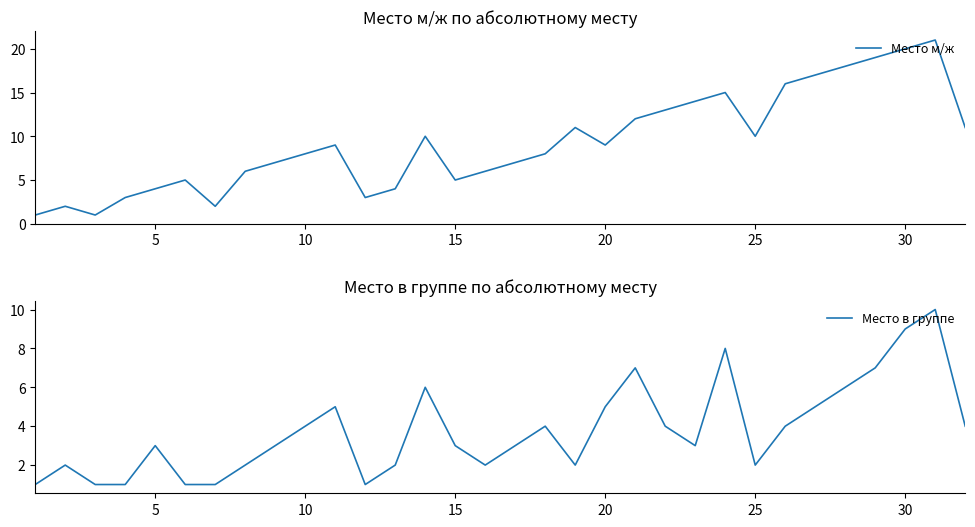

What is the highest value of the Место м/ж series?

21